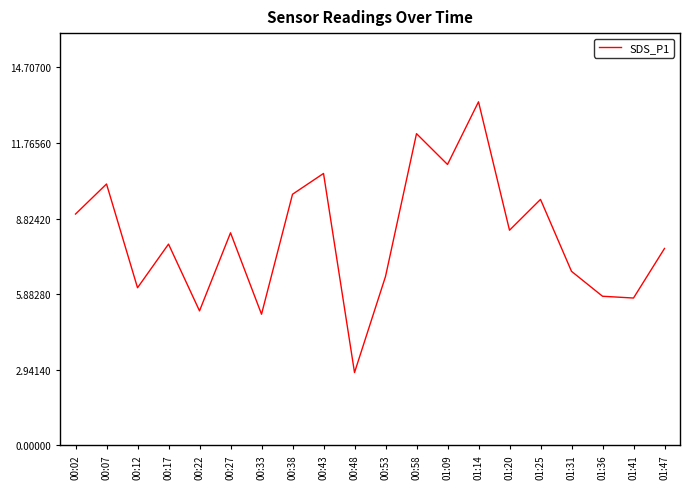

What is the difference between the values at 00:27 and 00:38?

1.5